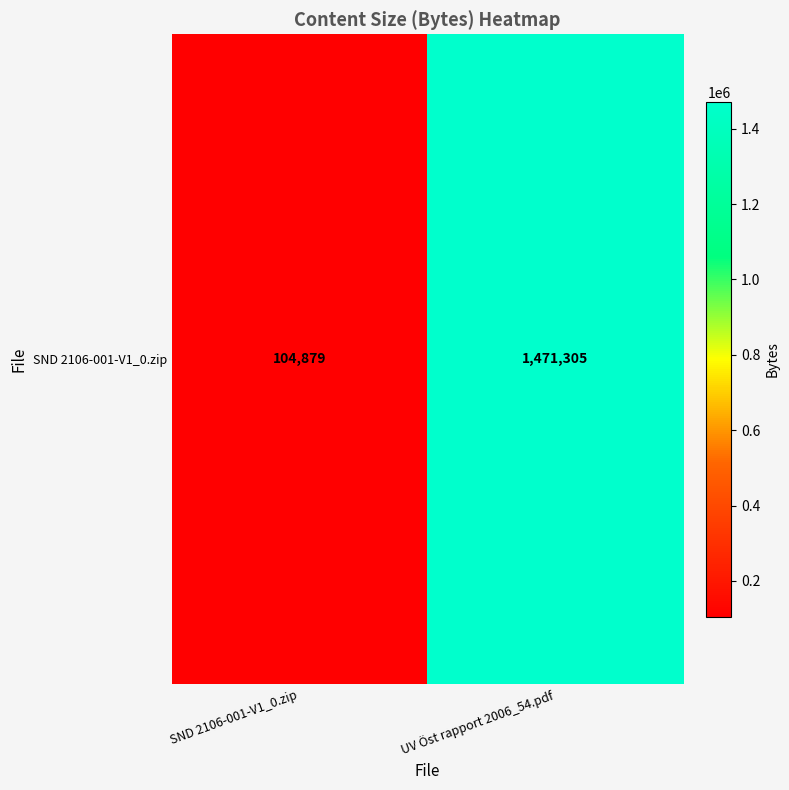

What is the change in value from SND 2106-001-V1_0.zip to UV Öst rapport 2006_54.pdf?

+1366426